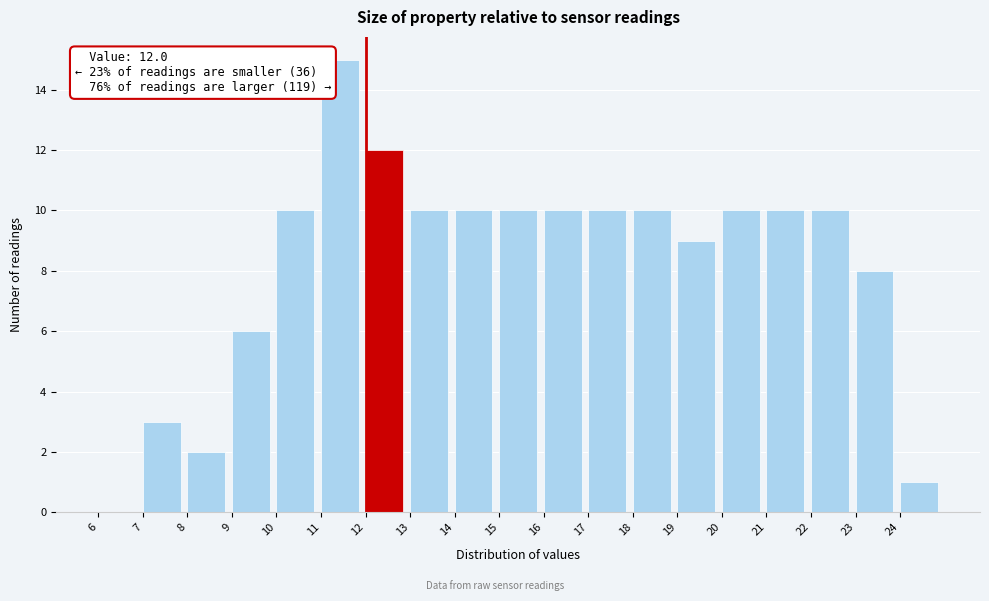

Which range on the x-axis has the tallest bar?

11 to 12